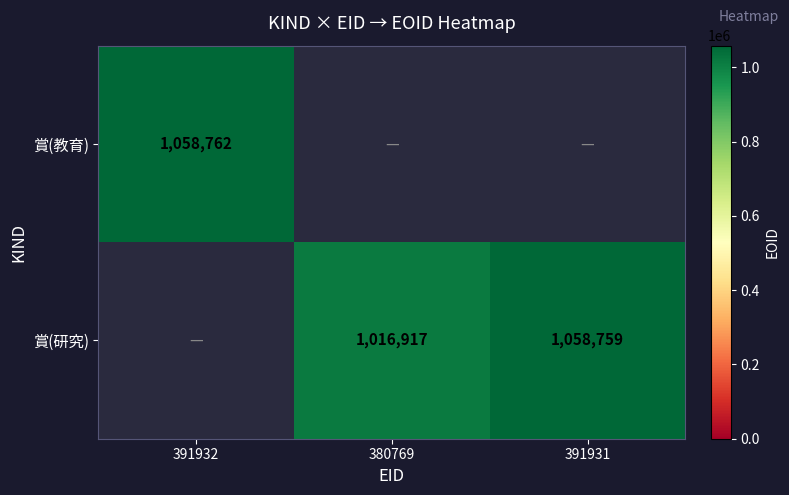

The 賞(研究) series shows 636713 at 391931. True or false?

False